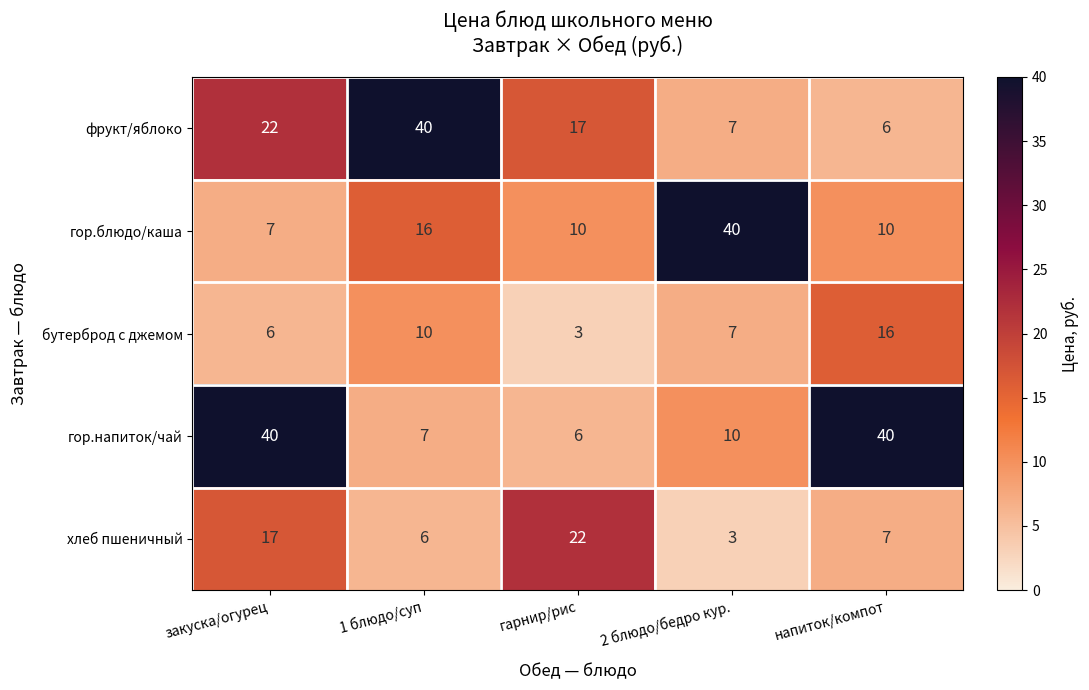

What is the sum of all бутерброд с джемом values?

42